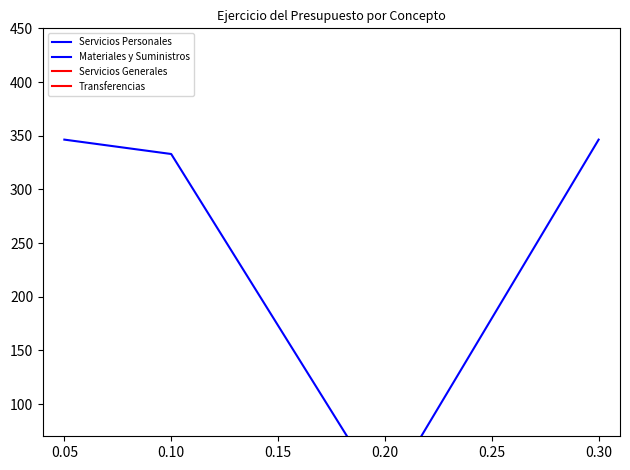

What are all the series names shown in the legend?

Servicios Personales, Materiales y Suministros, Servicios Generales, Transferencias